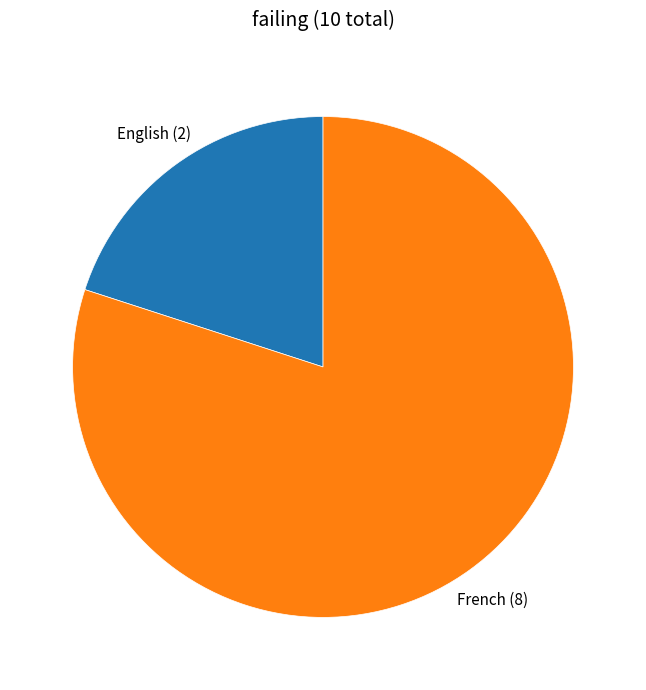

Is there any slice that represents more than half of the pie?

Yes